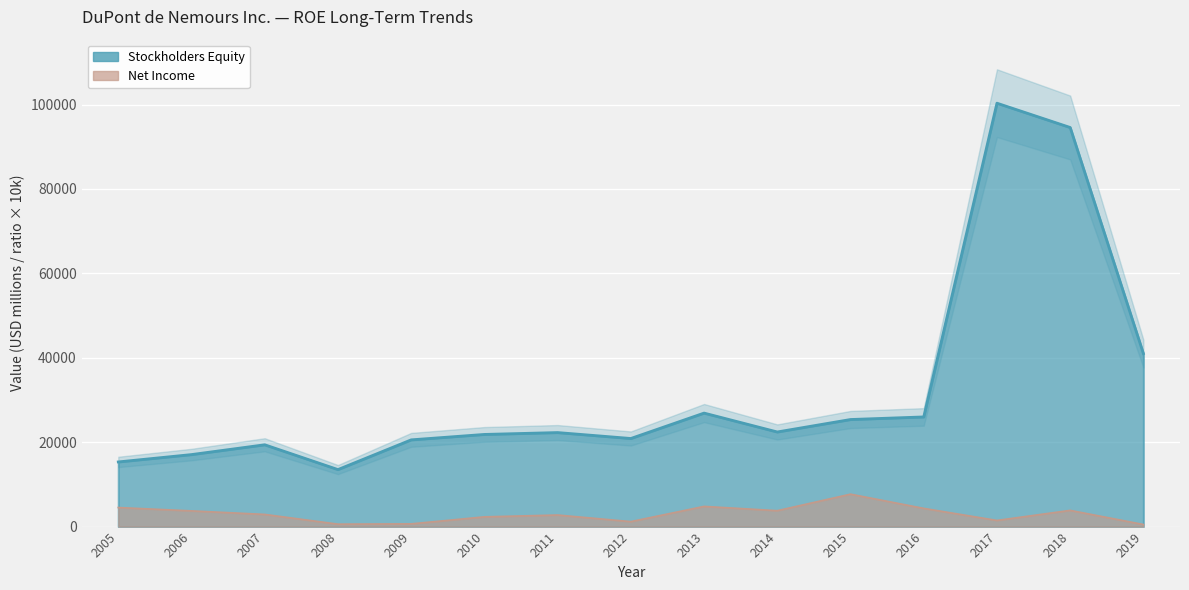

At which category is the sum across all series the highest?

2017